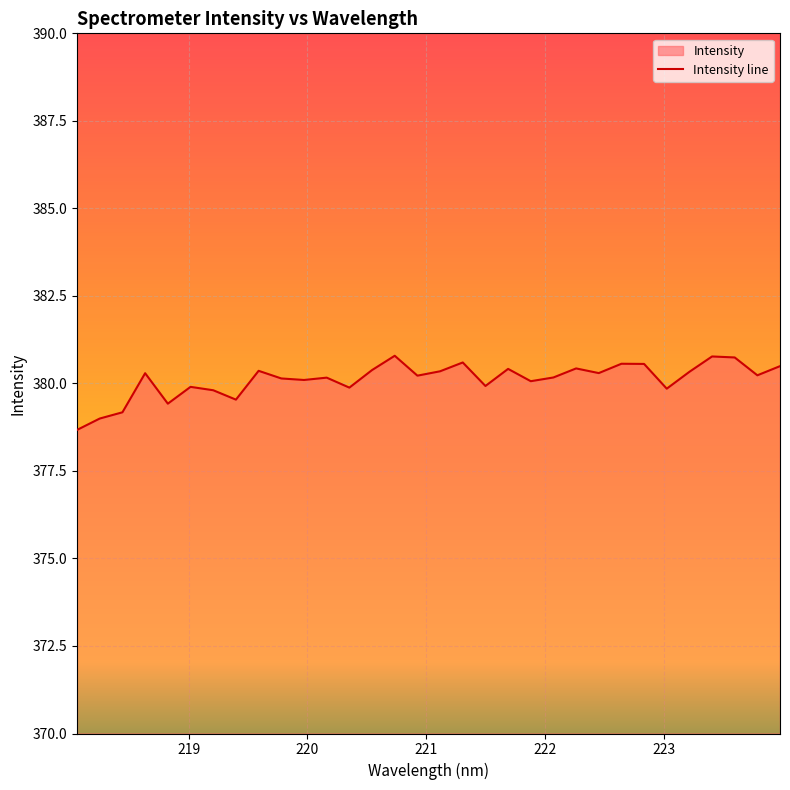

What is the minimum value shown in the chart?

378.7